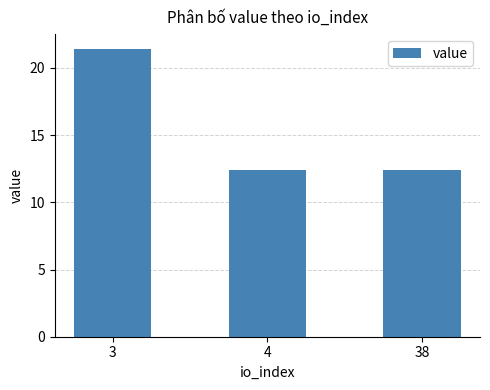

Reading right to left, list all the values displayed in this chart.

12.4	12.4	21.4